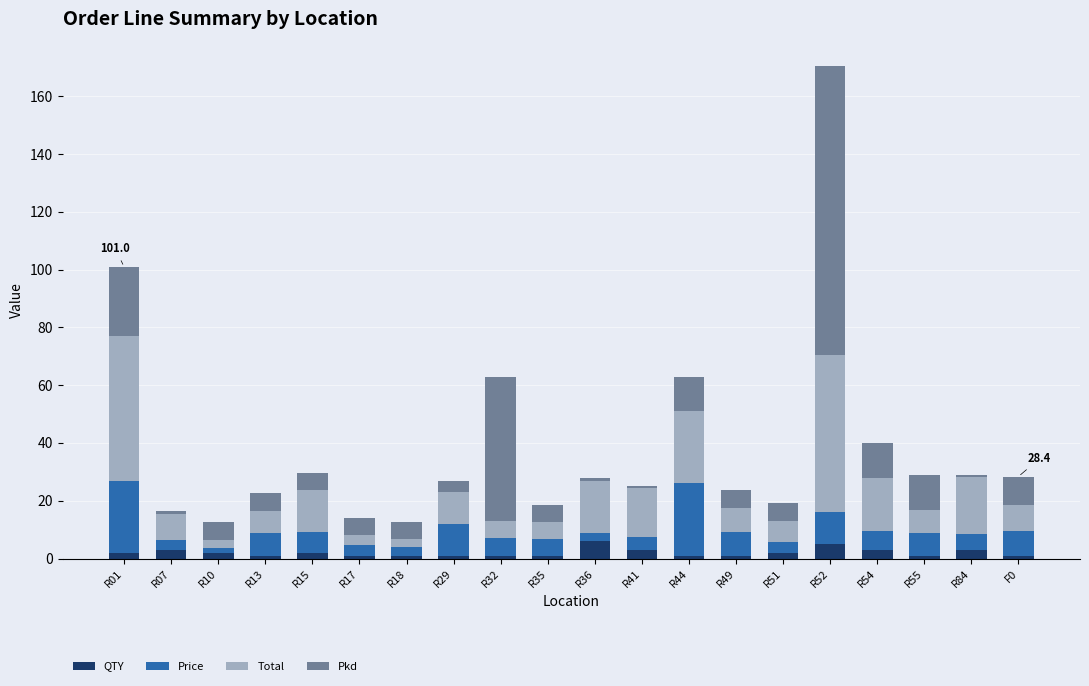

What is the sum of all QTY values?

41.0